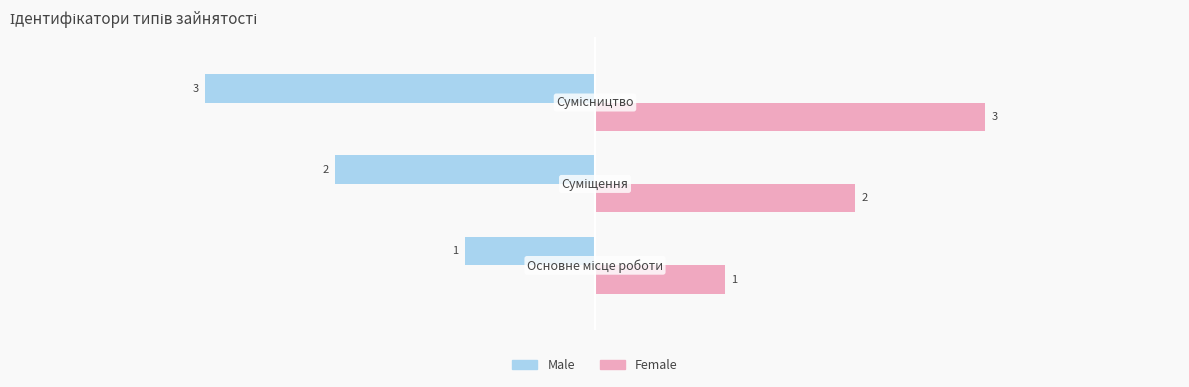

How many categories are shown in the chart?

3